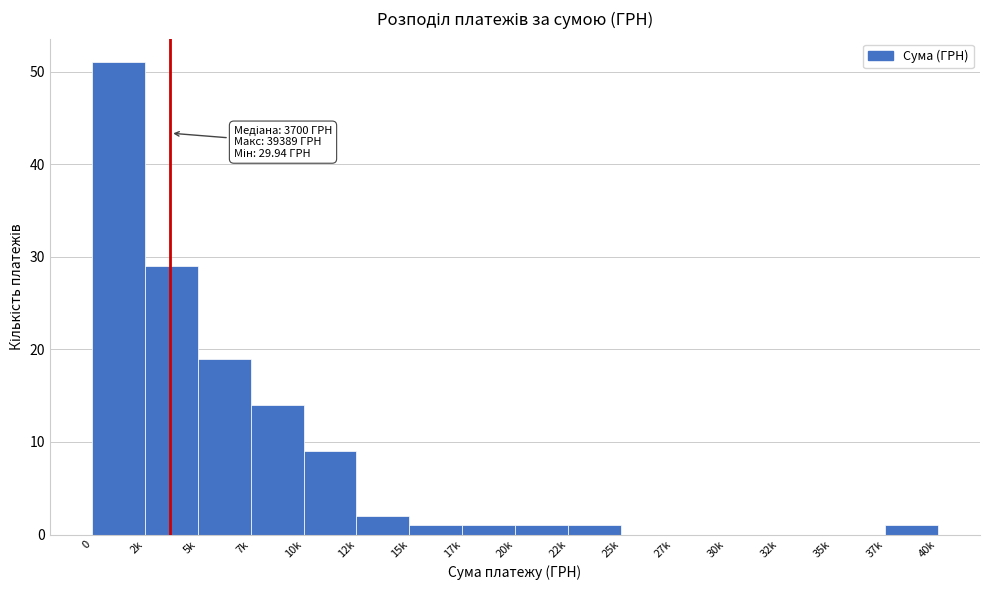

Reading left to right, list all the values displayed in this chart.

0=51	2k=29	5k=19	7k=14	10k=9	12k=2	15k=1	17k=1	20k=1	22k=1	25k=0	27k=0	30k=0	32k=0	35k=0	37k=1